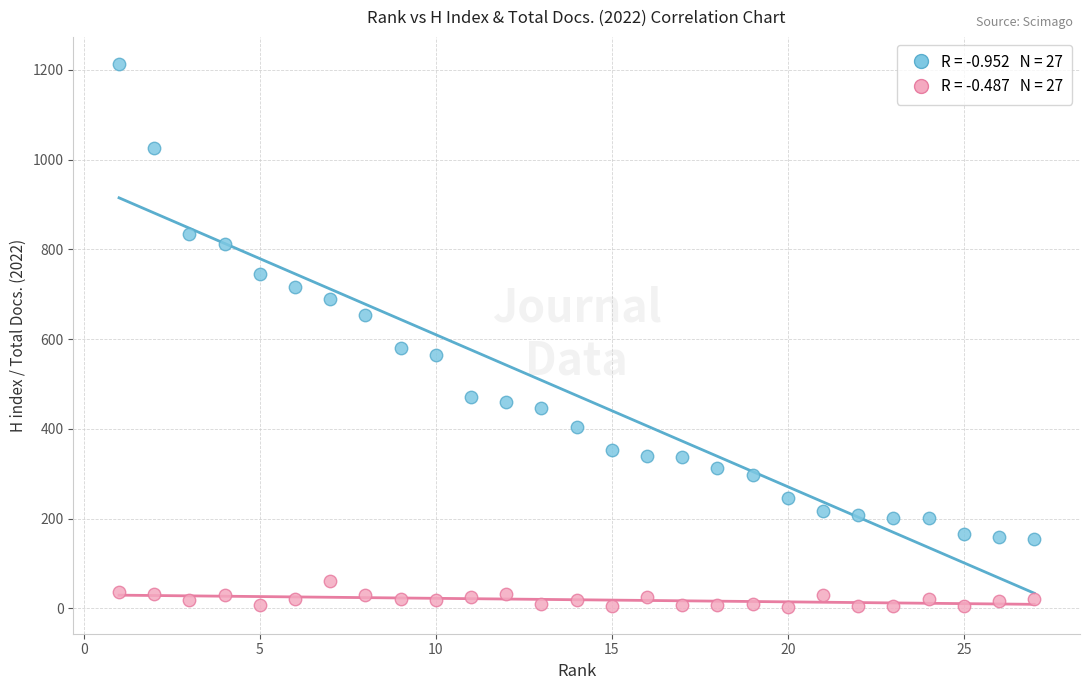

Across all data points, what is the range of X values (max minus min)?

26